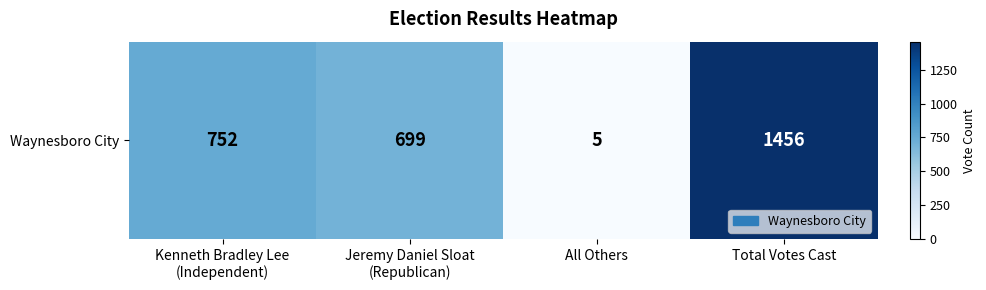

What is the change in value from All Others to Total Votes Cast?

+1451